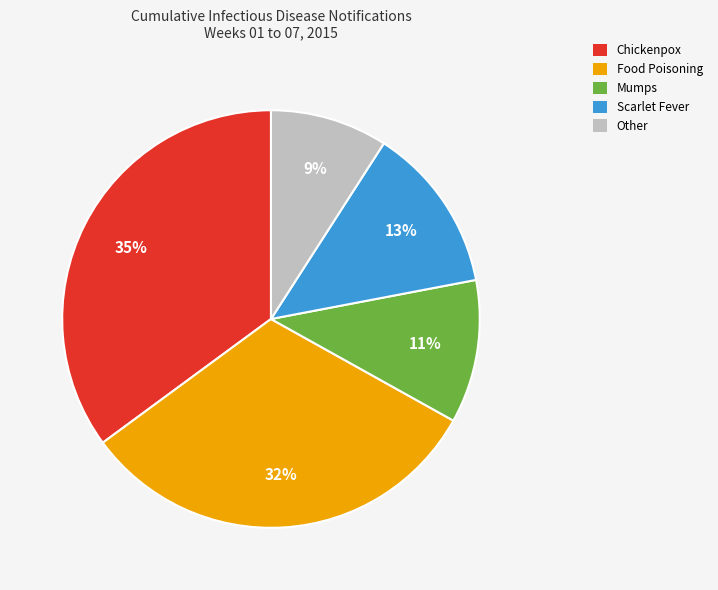

Is Other the majority of the pie?

No